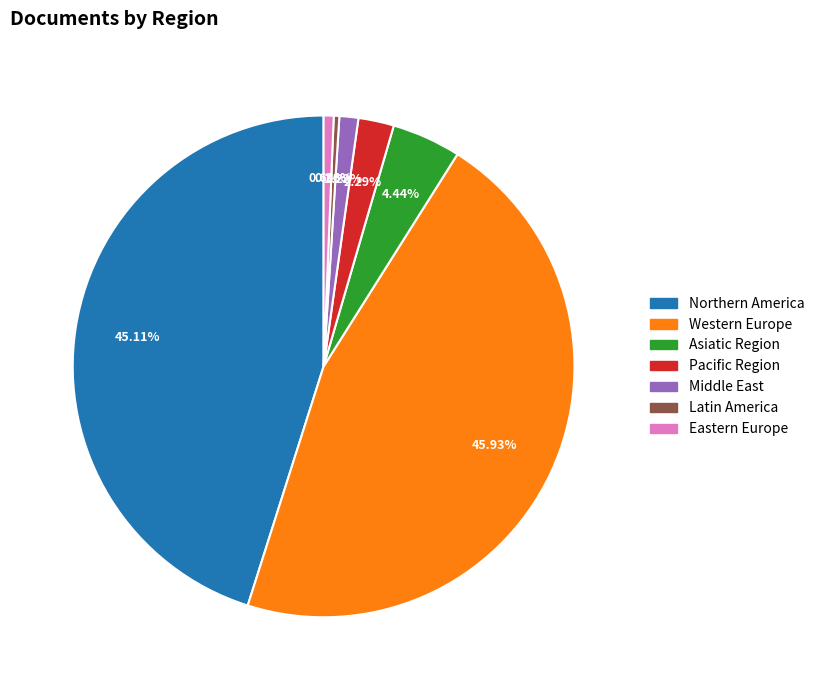

To the nearest percent, what is the combined percentage of Pacific Region and Northern America?

47%